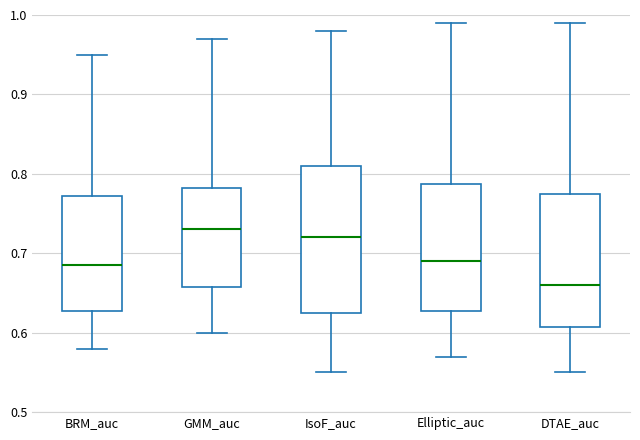

Which box has the lowest median line?

DTAE_auc